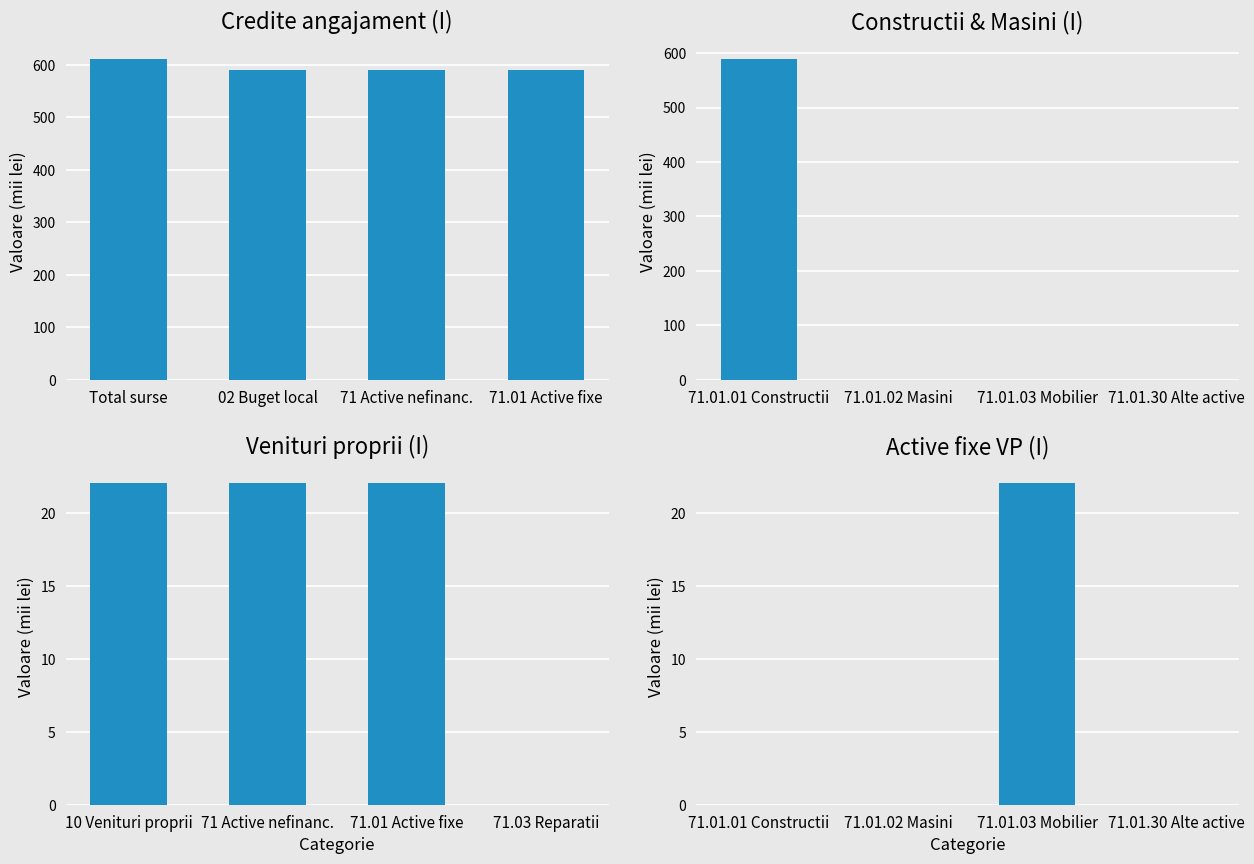

The value of Venituri proprii (I) at 71.01 Active fixe is 22.0. True or false?

True